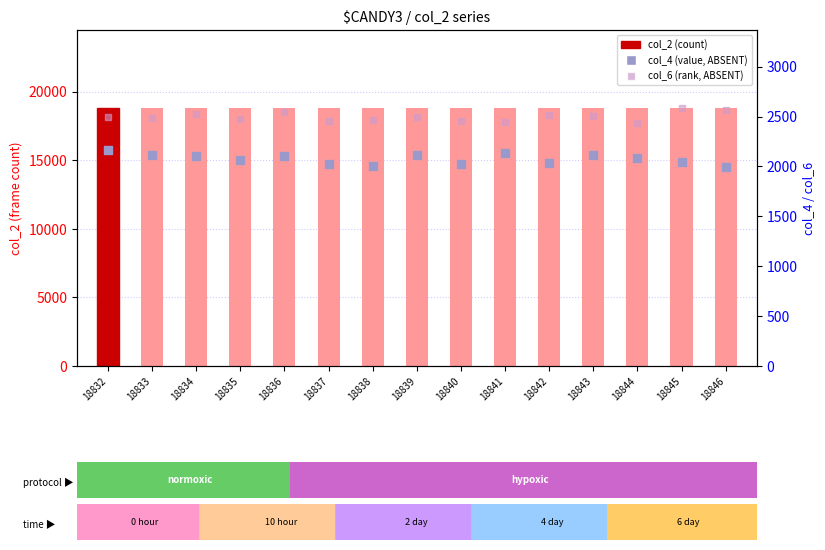

Which series contains the lowest Y value?

col_4 (value)